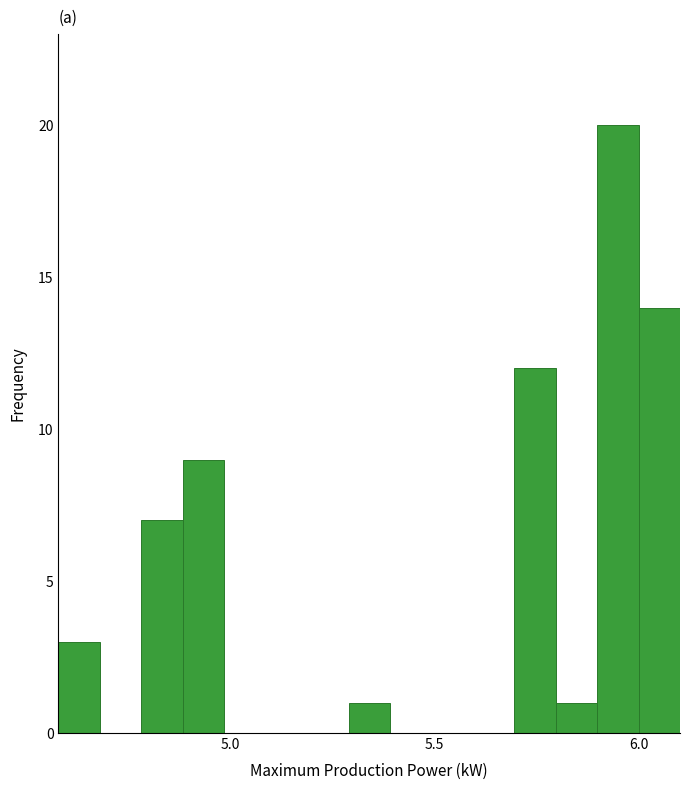

Read against the x-axis, roughly where is the centre of the tallest bar?

5.95